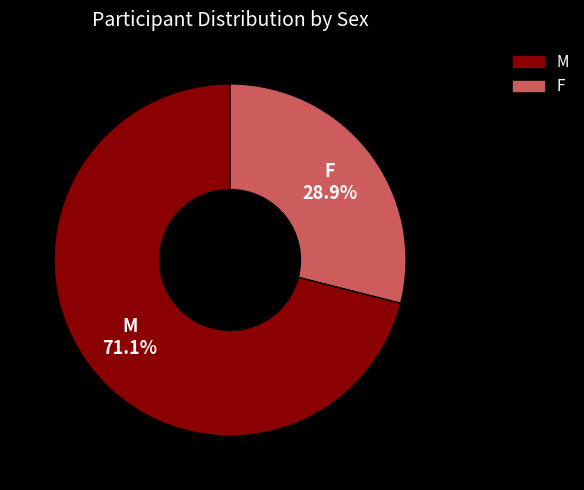

Which has a higher value, M or F?

M